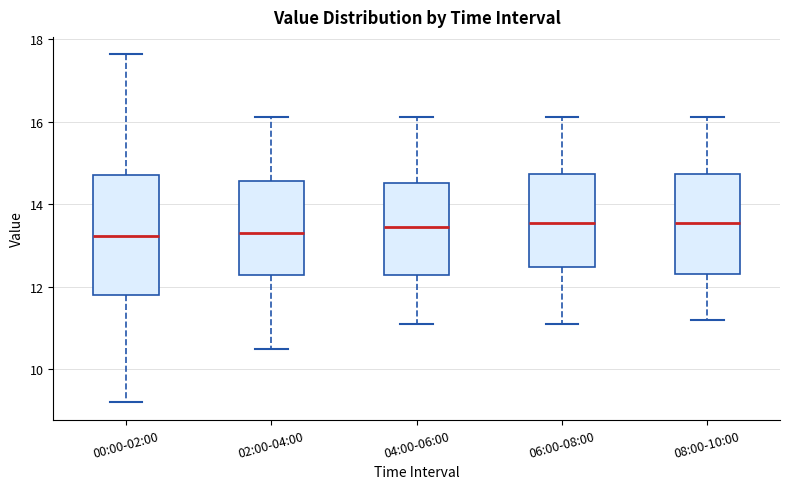

Reading left to right, read every box against the y-axis: the position of its median line, the range the box covers, and the ends of its whiskers. The values are not printed on the chart, so give them approximately, as read against the axis.

00:00-02:00: median 13.2, box 11.8 to 14.8, whiskers 9.2 to 17.6
02:00-04:00: median 13.4, box 12.2 to 14.6, whiskers 10.6 to 16.2
04:00-06:00: median 13.4, box 12.2 to 14.6, whiskers 11.2 to 16.2
06:00-08:00: median 13.6, box 12.4 to 14.8, whiskers 11.2 to 16.2
08:00-10:00: median 13.6, box 12.4 to 14.8, whiskers 11.2 to 16.2